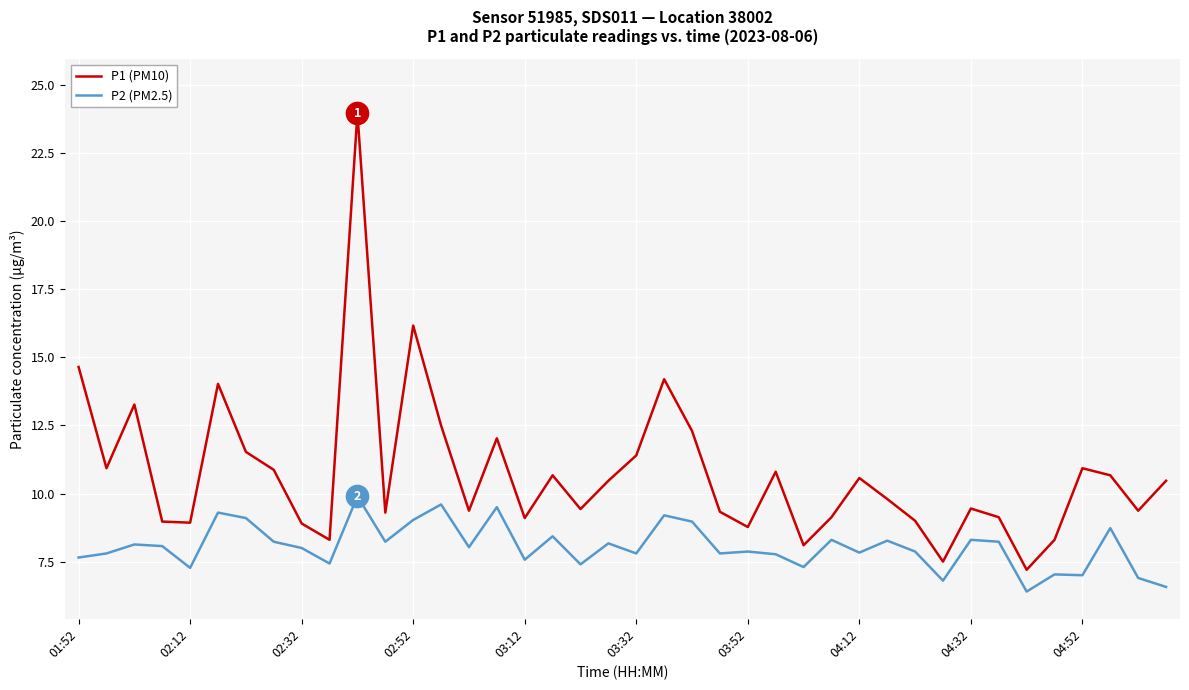

What is the minimum value shown in the chart?

6.4